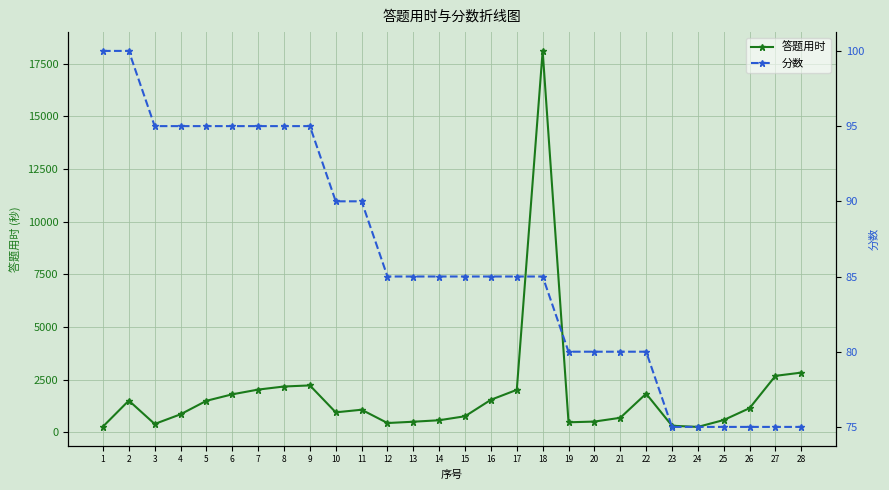

Is this an area chart (filled region under the line)?

No